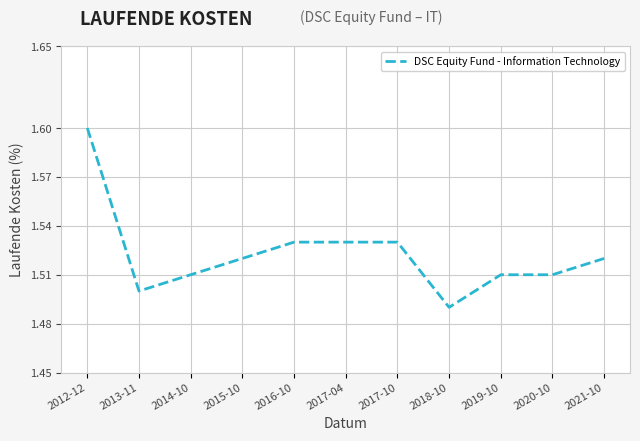

At which label is the value closest to 1?

2018-10